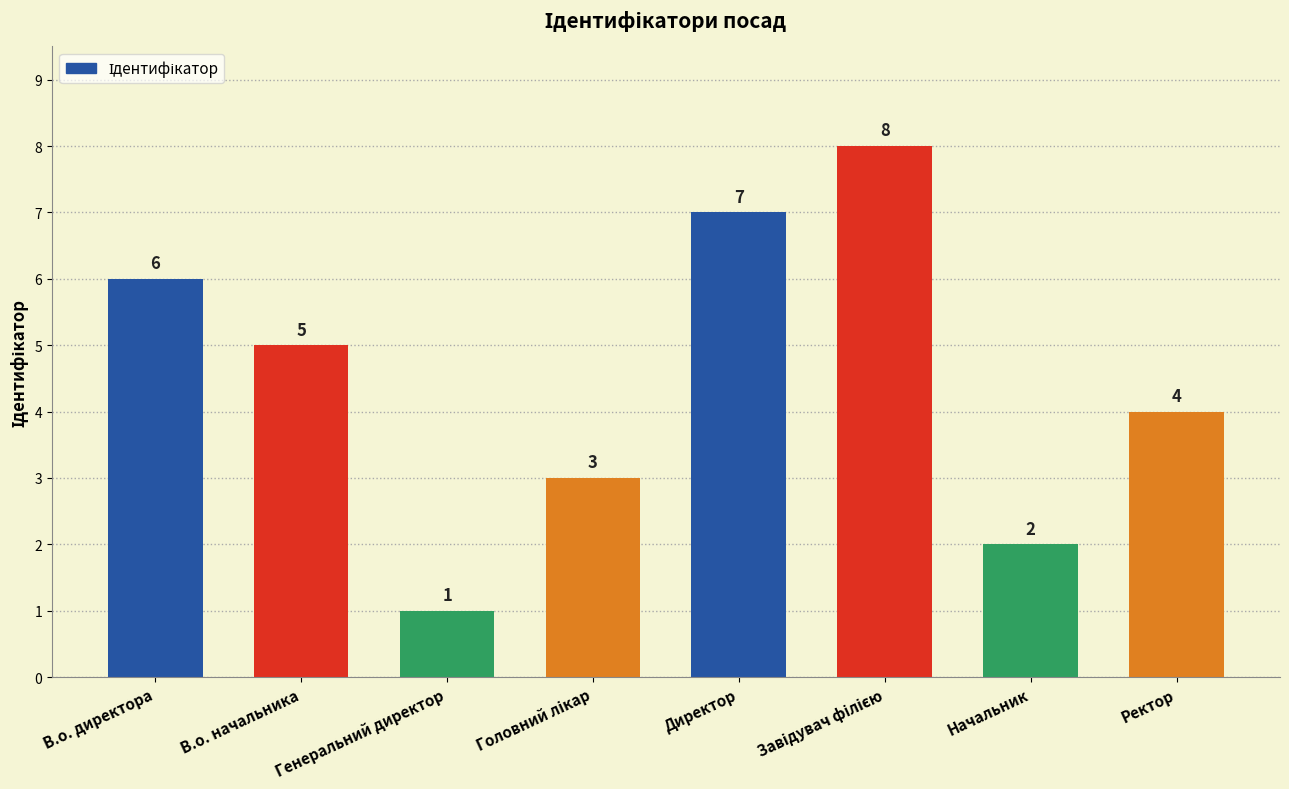

What is the value of the 8th bar from the left?

4